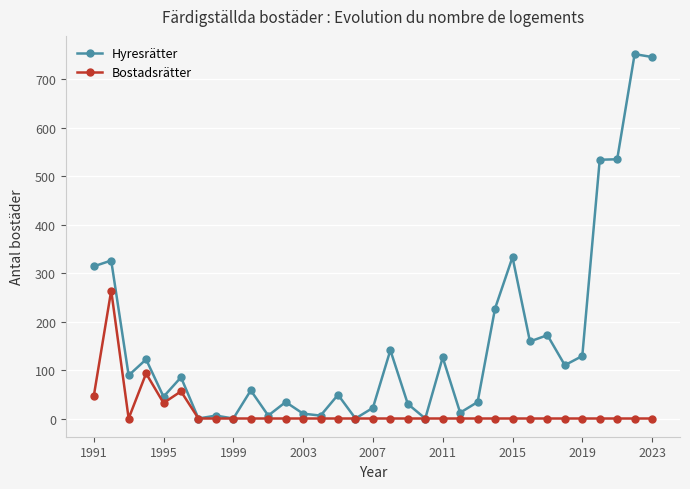

Which series has the widest spread of values?

Hyresrätter